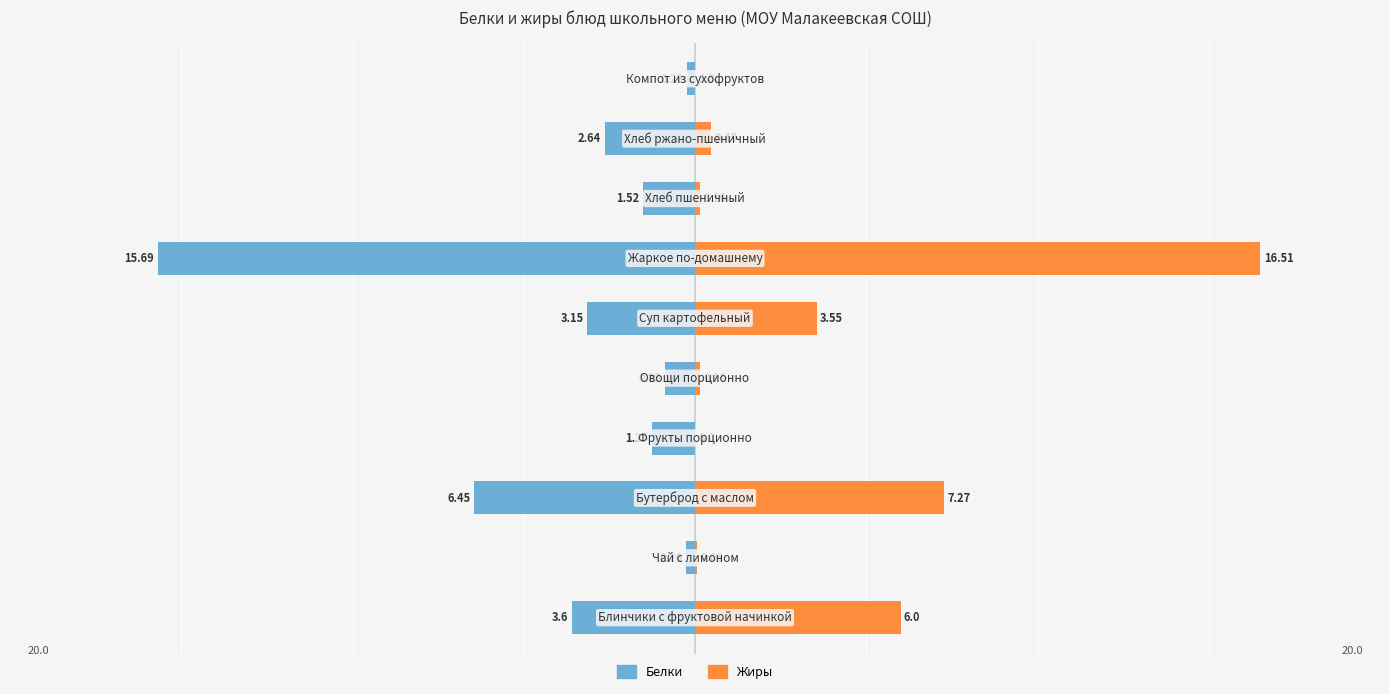

What is the value of the Жиры bar at the 9th from the left?

0.5